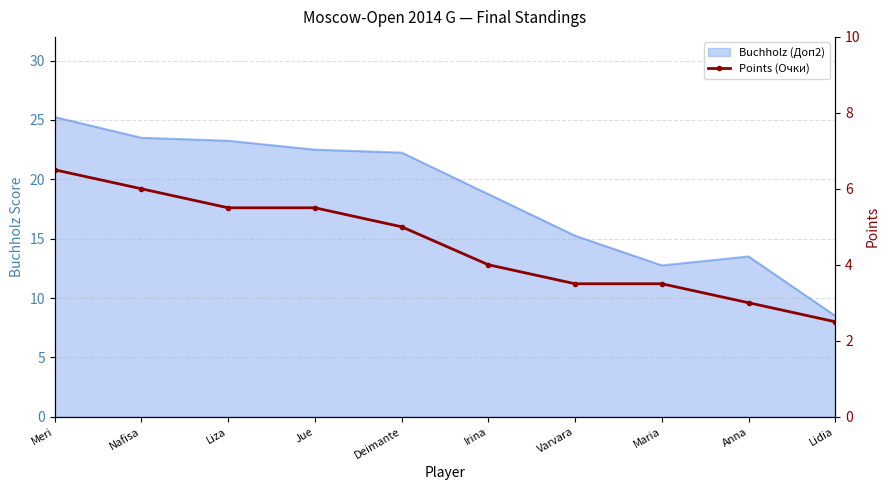

What is the minimum value shown in the chart?

2.5